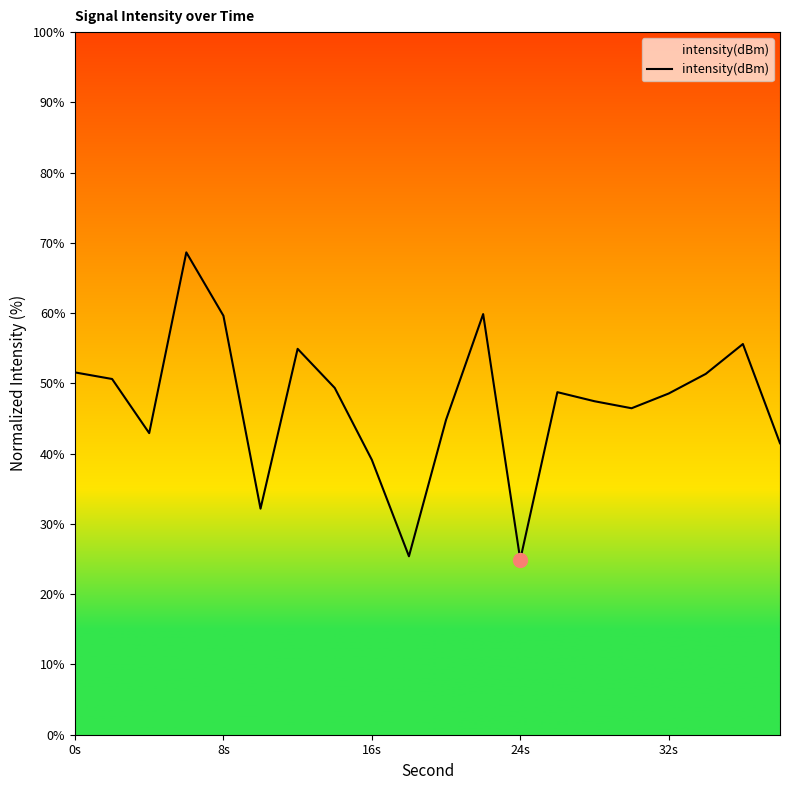

What is the difference between the maximum and minimum values?

43.7